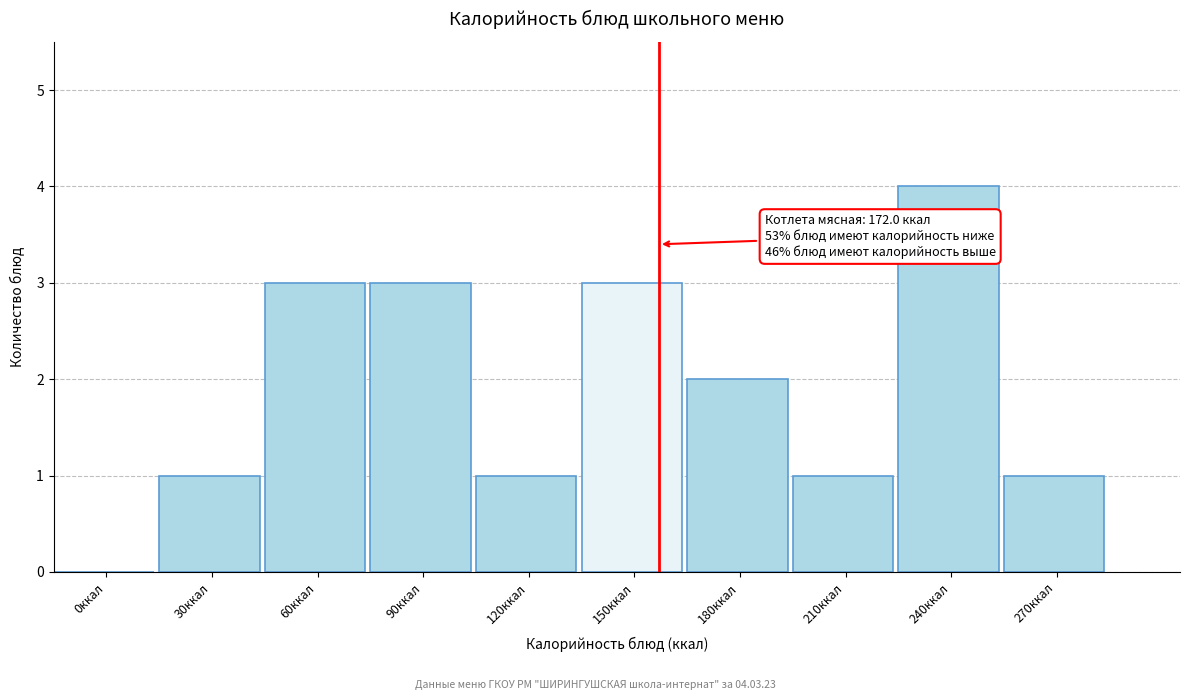

Reading left to right, list all the values displayed in this chart.

0ккал=0	30ккал=1	60ккал=3	90ккал=3	120ккал=1	150ккал=3	180ккал=2	210ккал=1	240ккал=4	270ккал=1